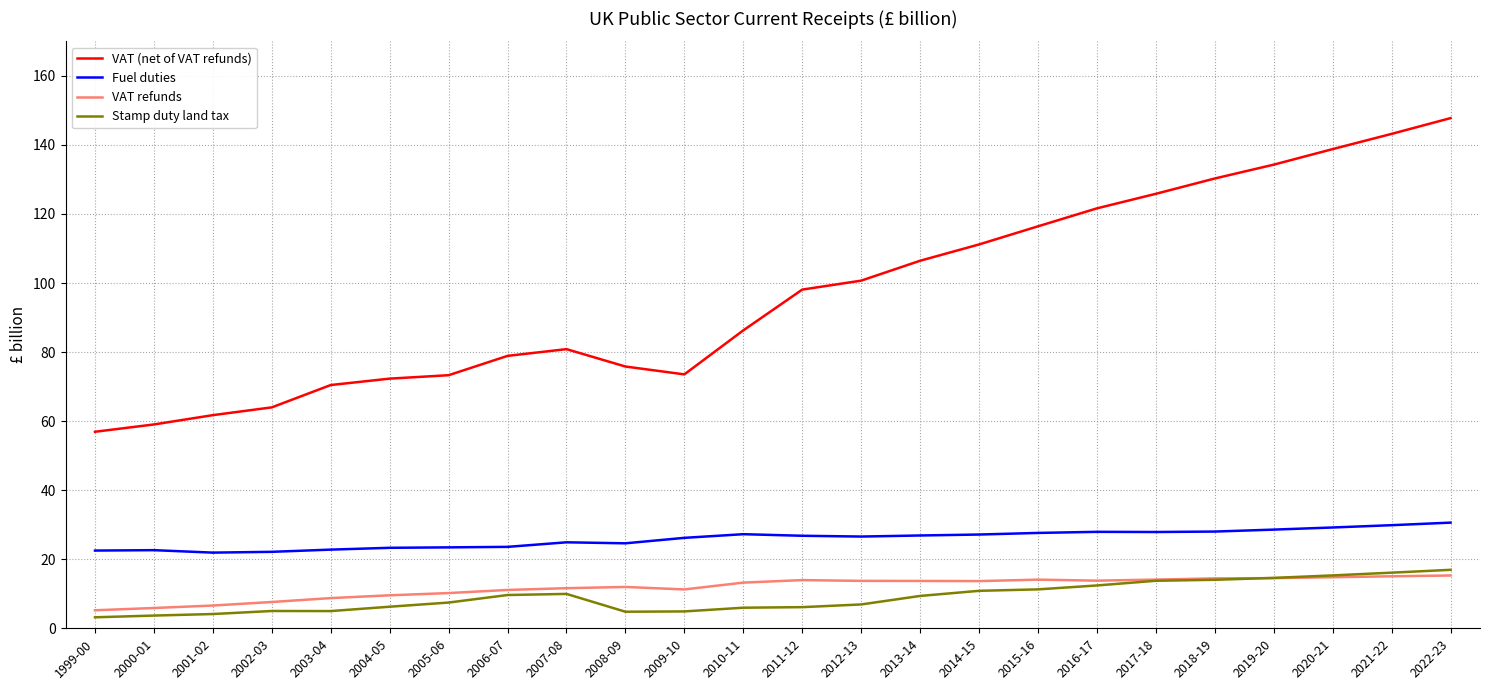

The Fuel duties series shows 27.2 at 2014-15. True or false?

True